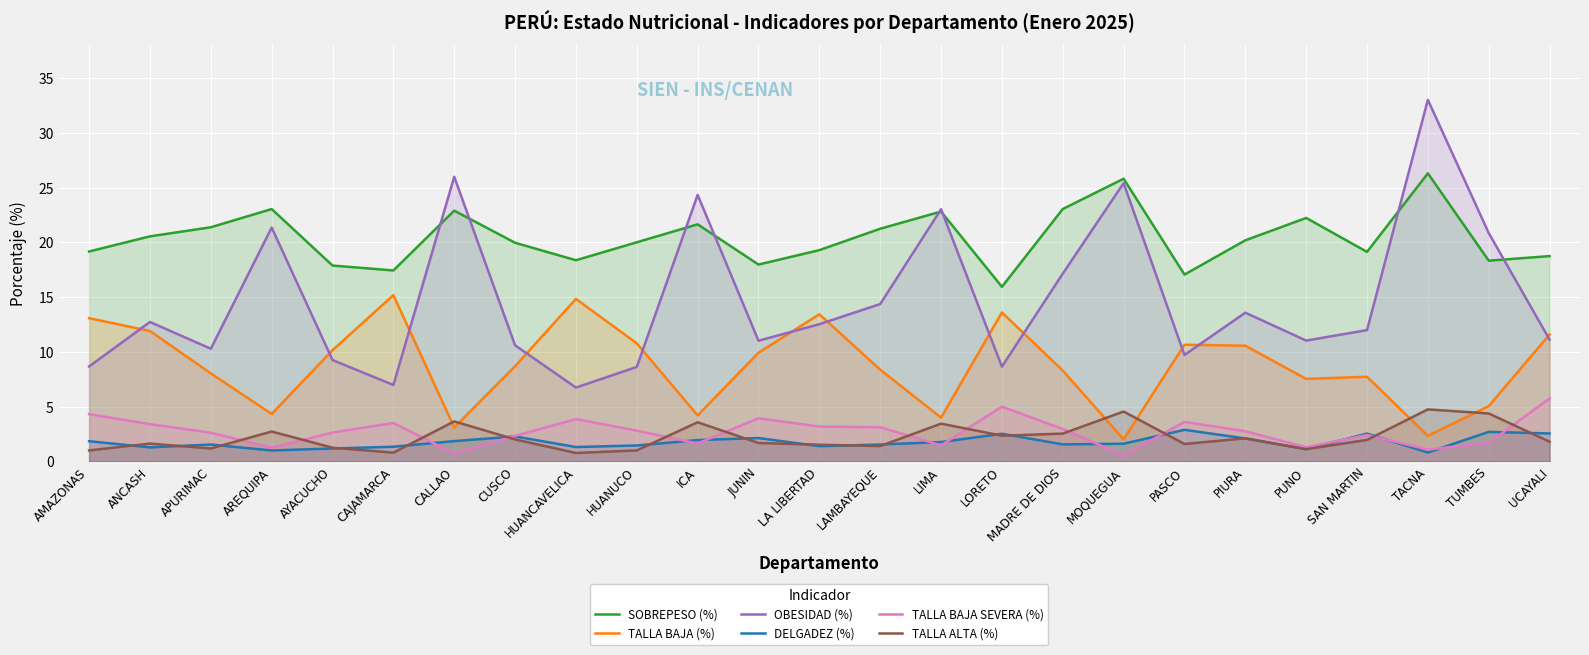

Which series has the largest range (max minus min)?

OBESIDAD (%)